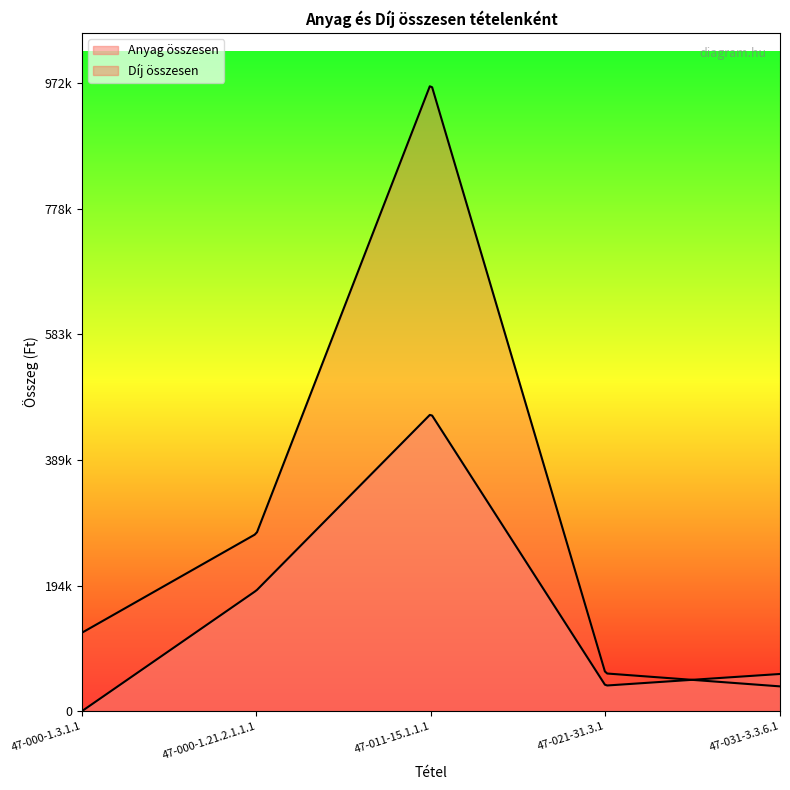

True or false: Díj összesen and Anyag összesen cross at least once.

True